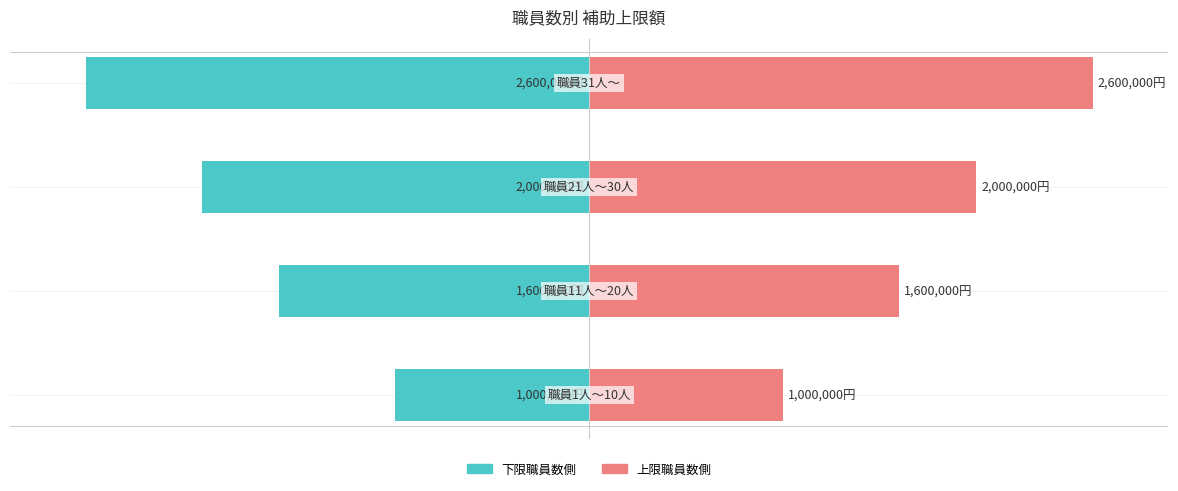

How many categories are shown in the chart?

4